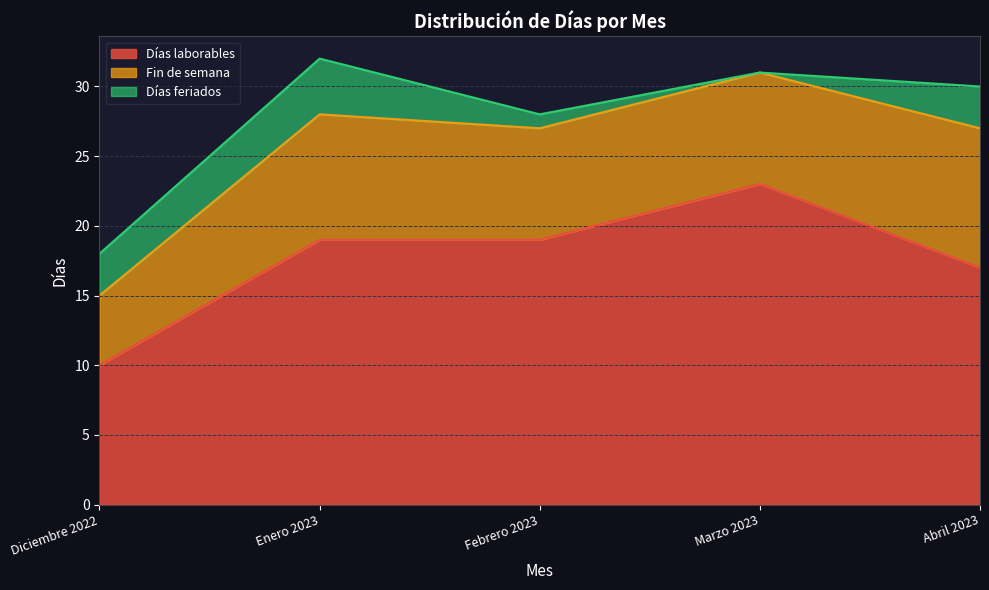

Does the chart have visible grid lines?

Yes